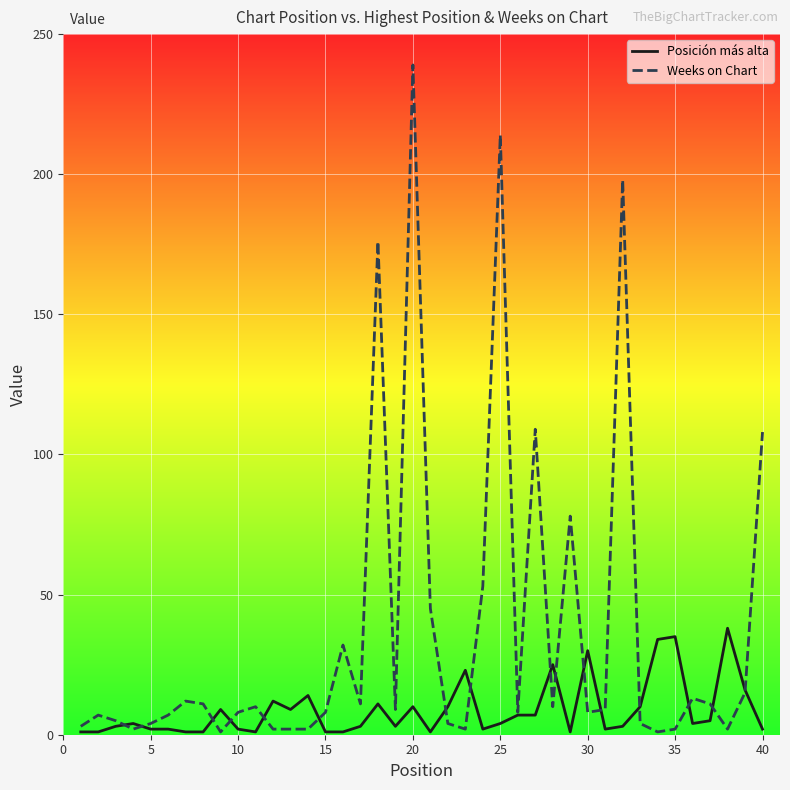

List the series in order of their peak value, highest first.

Weeks on Chart, Posición más alta